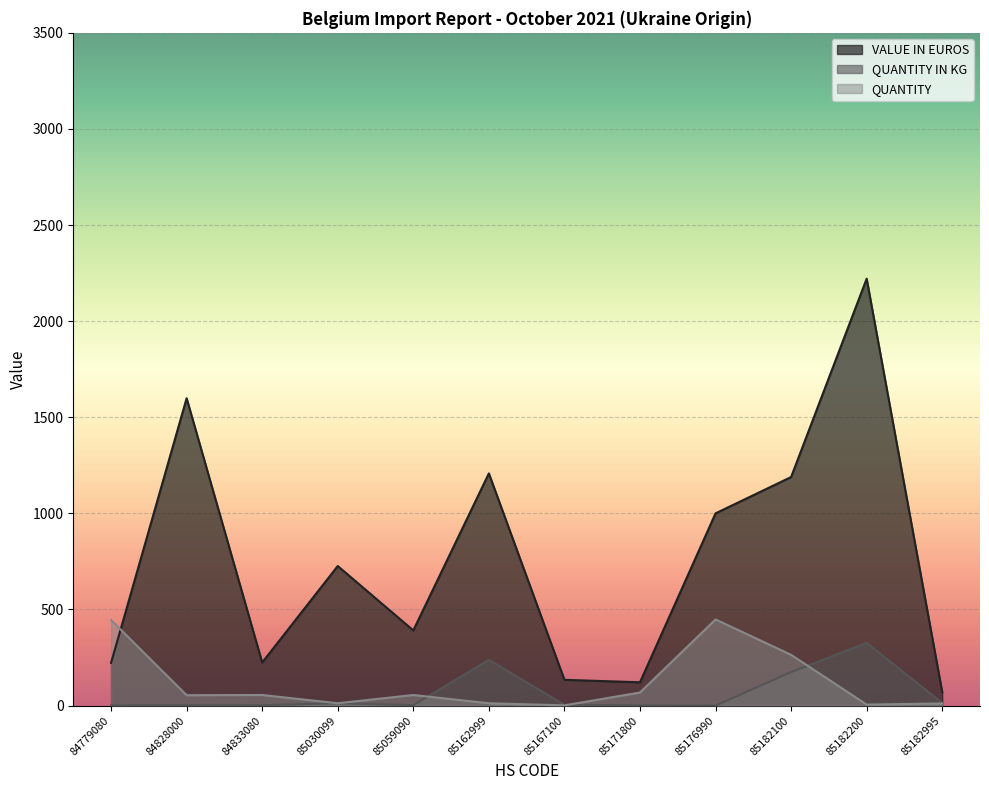

At 85182100, list the series in order from smallest to largest.

QUANTITY IN KG, QUANTITY, VALUE IN EUROS